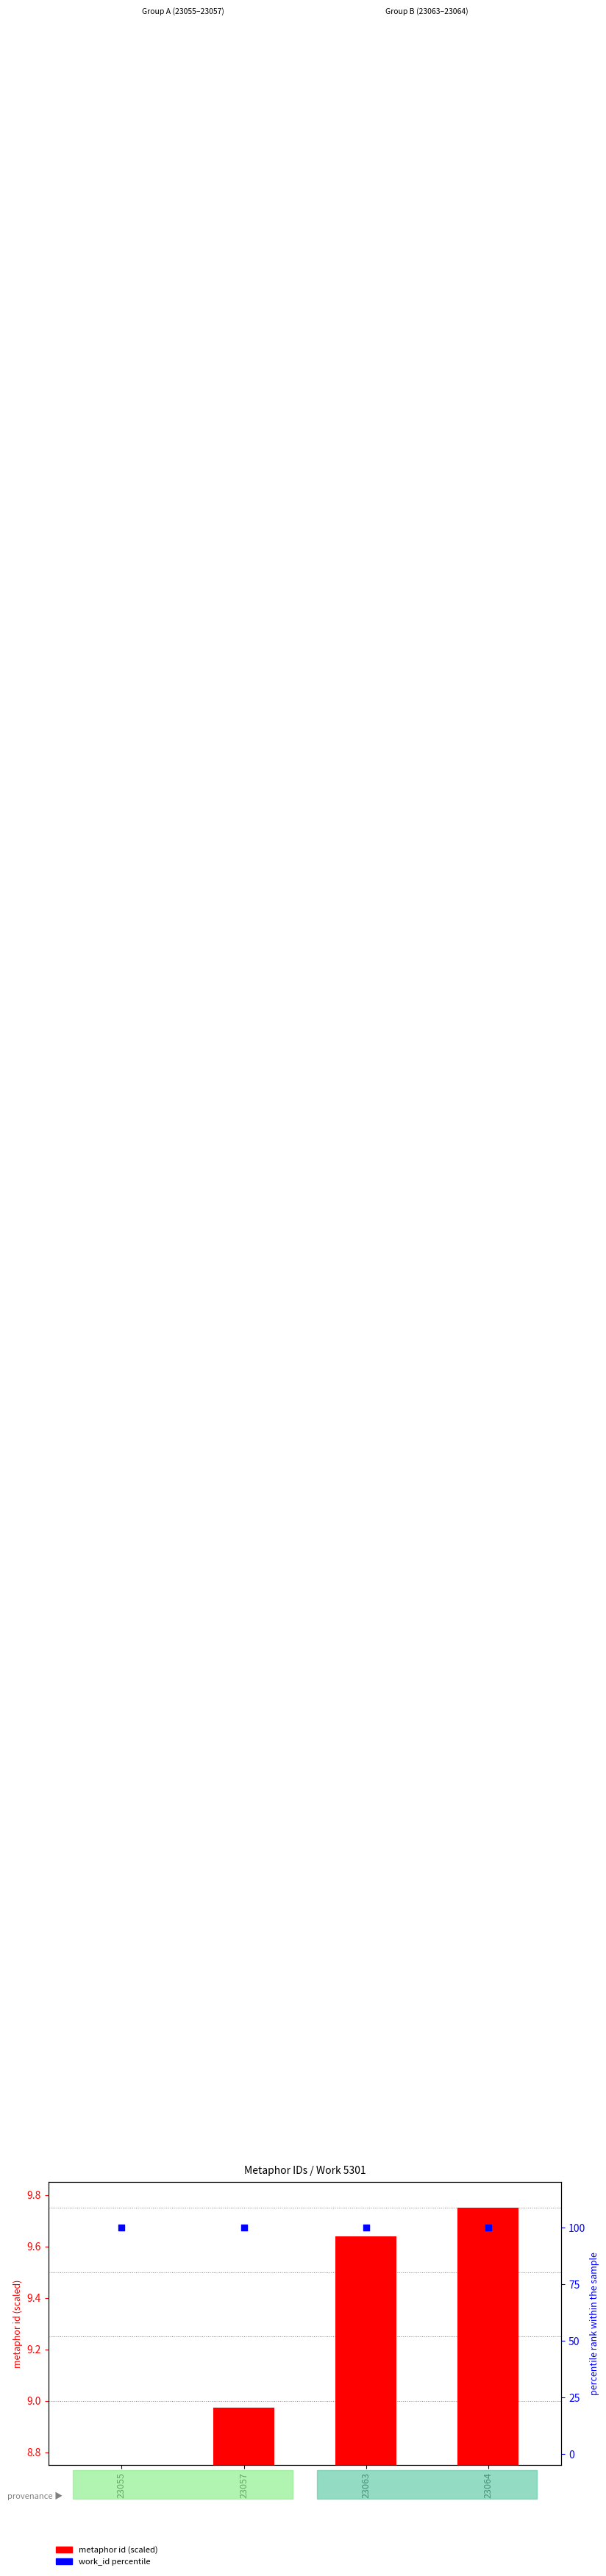

Is the value of work_id percentile at 23057 greater than the value of metaphor id (scaled) at 23063?

Yes